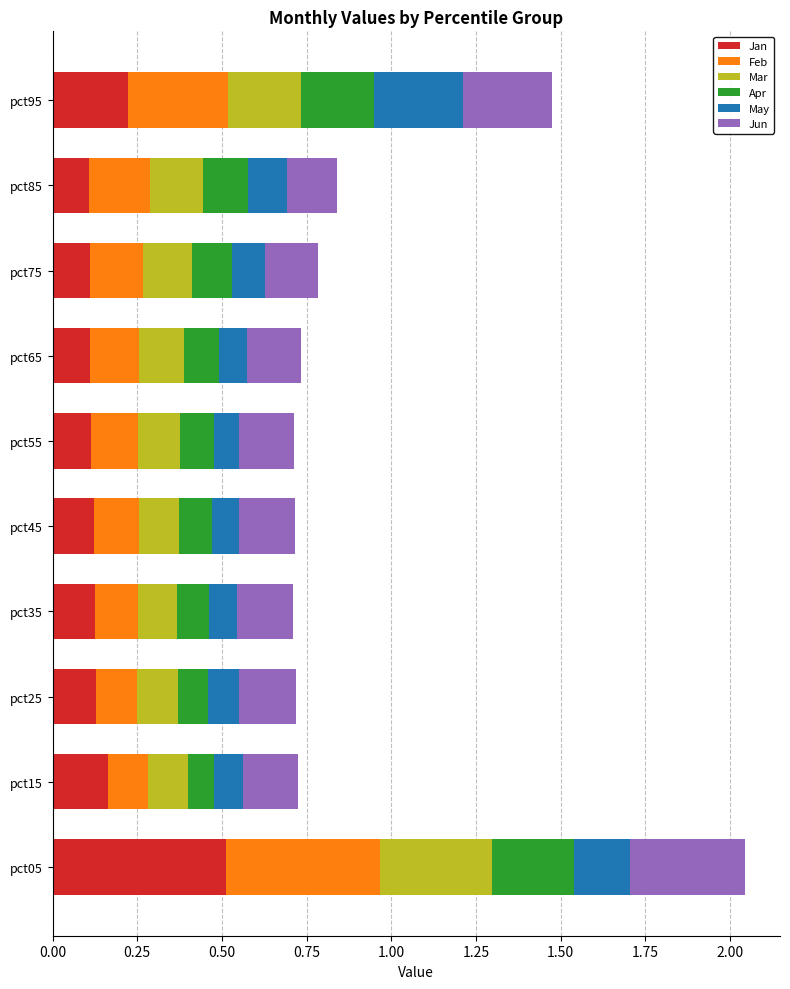

Count the Jan values in the range 0 to 1.

10